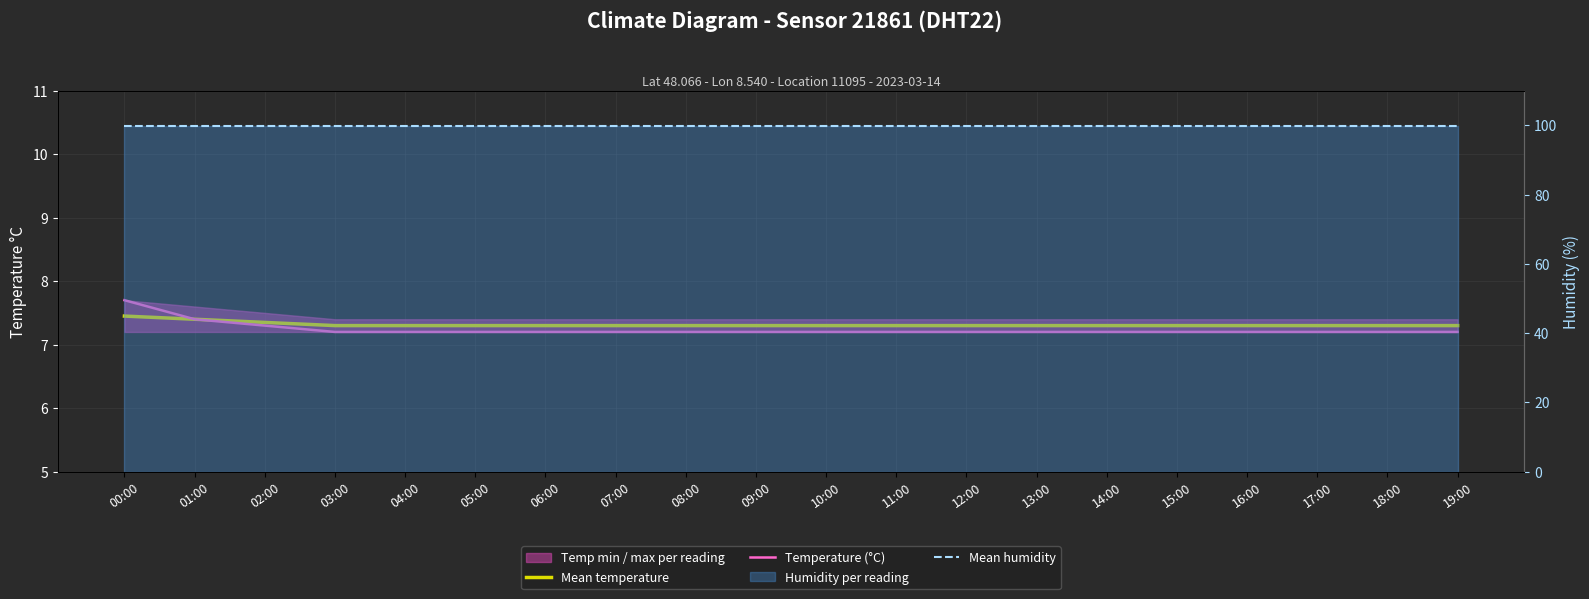

What is the difference between the maximum and minimum values in the Temperature (°C) series?

0.5